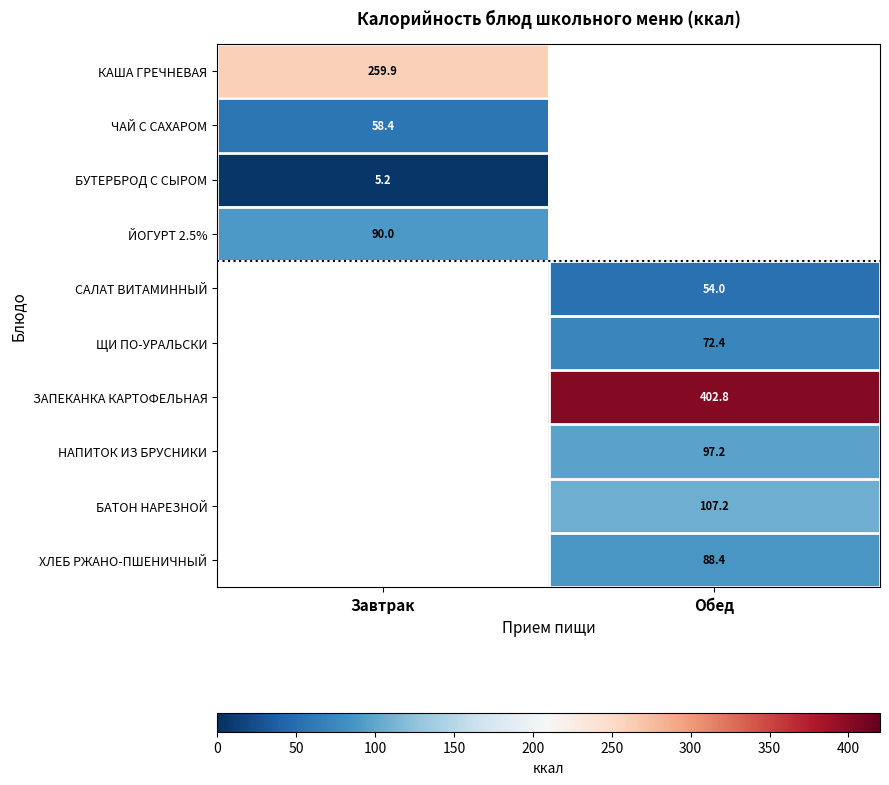

The БАТОН НАРЕЗНОЙ series shows 36.5 at Обед. True or false?

False